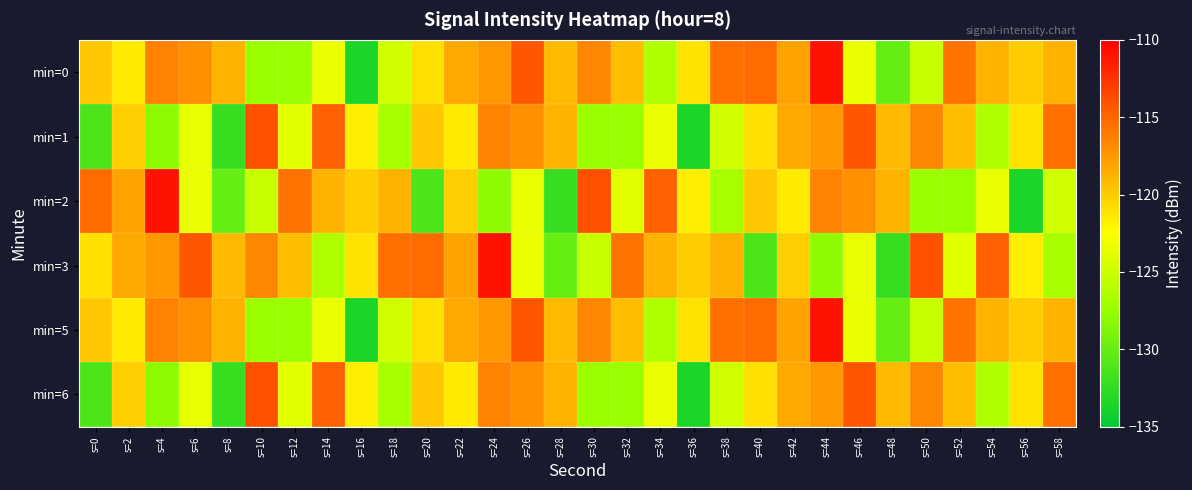

Which series has the largest range (max minus min)?

min=0